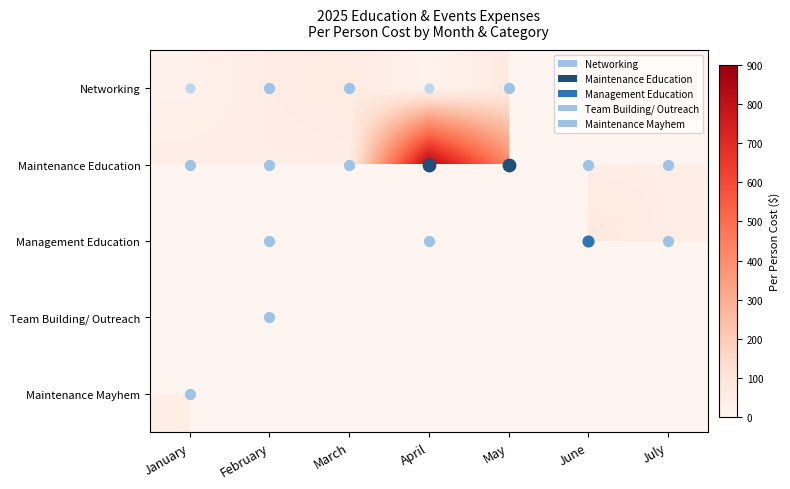

Which category has the highest value in the Networking series?

March